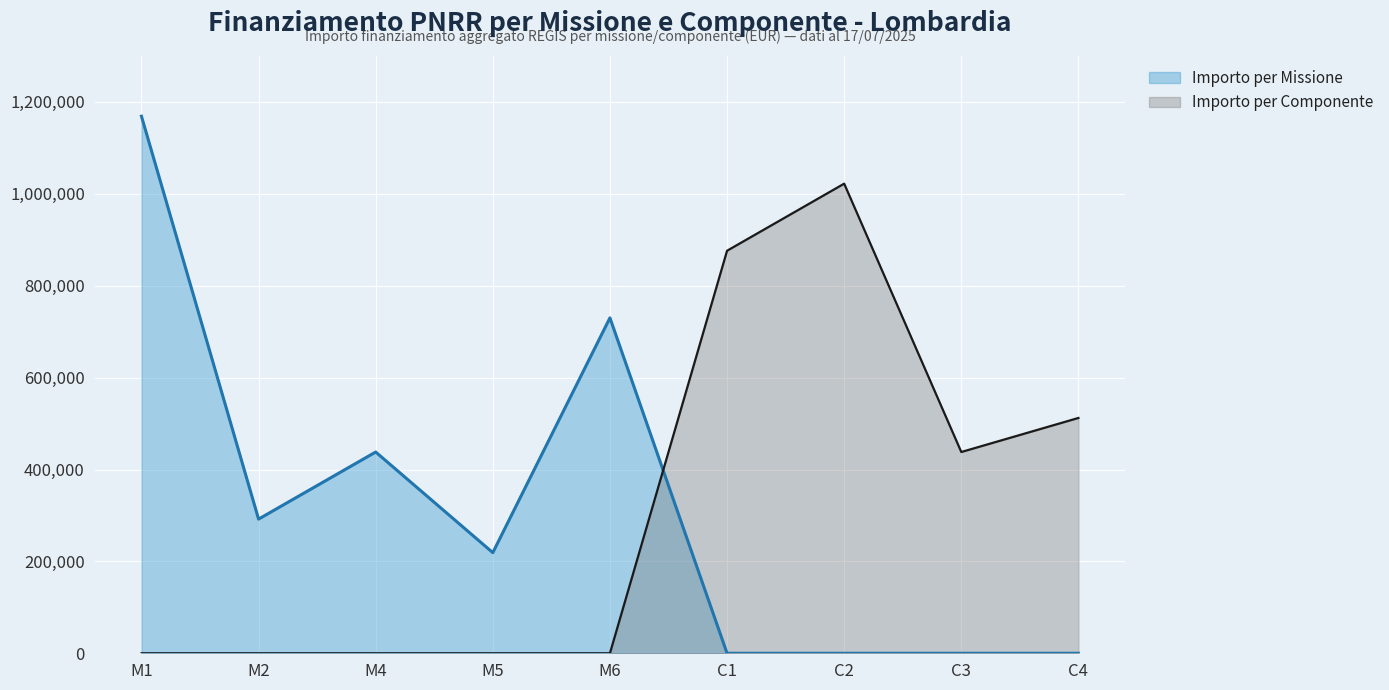

The Importo per Missione series shows 730100 at M6. True or false?

True